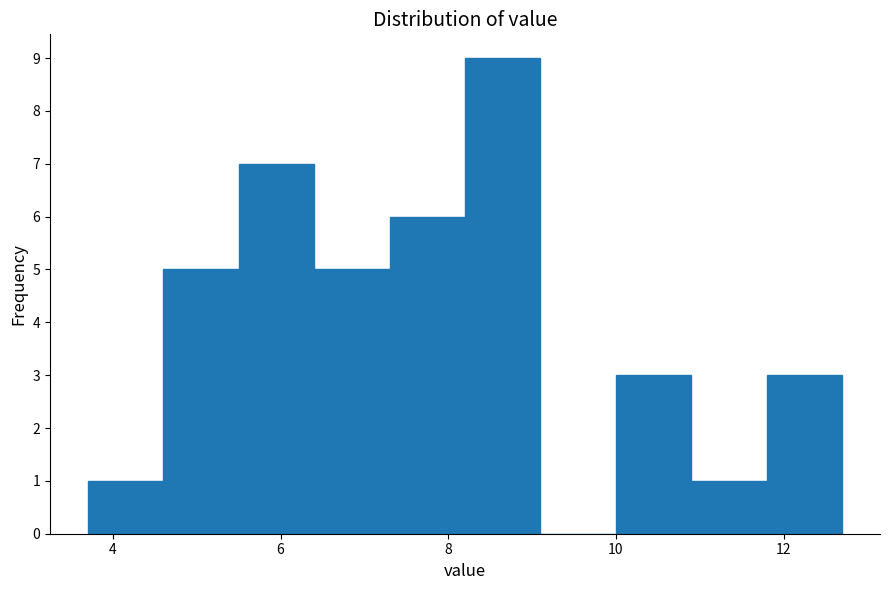

Reading left to right, list every bar in this chart as the range it spans on the x-axis followed by its height. Neither the bar edges nor the heights are printed on the chart, so give them approximately, as read against the axes.

3.7 to 4.6: 1
4.6 to 5.5: 5
5.5 to 6.4: 7
6.4 to 7.3: 5
7.3 to 8.2: 6
8.2 to 9.1: 9
9.1 to 10.0: 0
10.0 to 10.9: 3
10.9 to 11.8: 1
11.8 to 12.7: 3